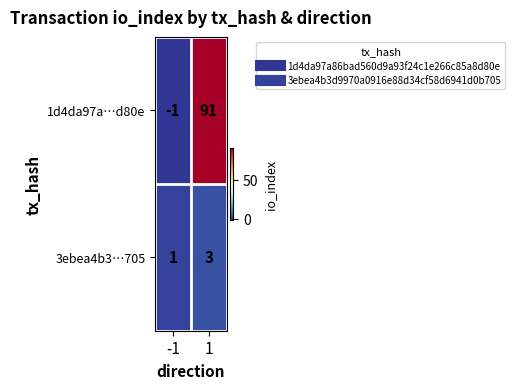

At which category is the sum across all series the highest?

1